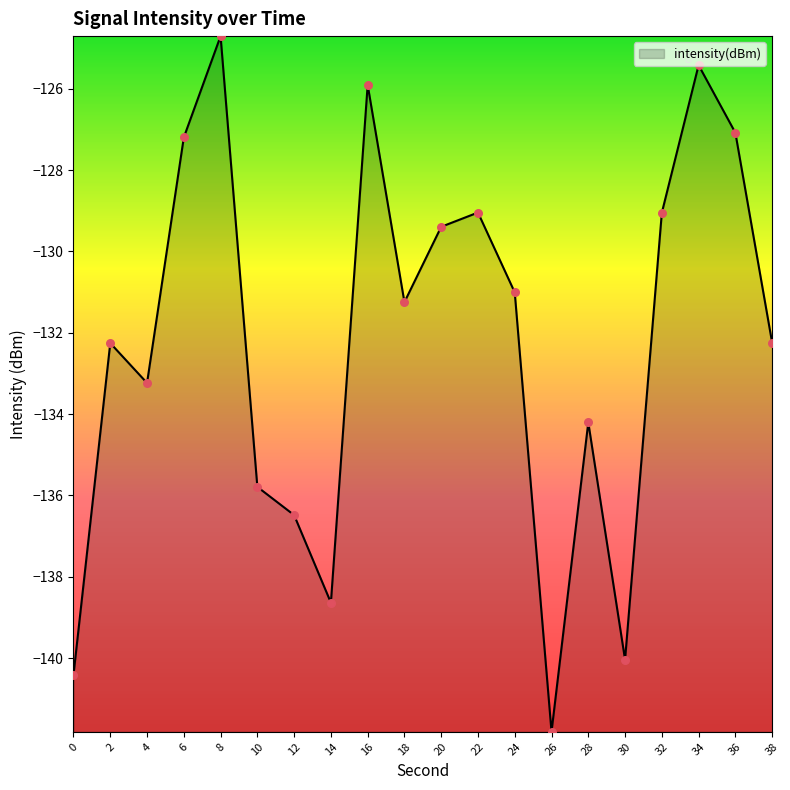

What is the change in value from 4 to 16?

+7.3